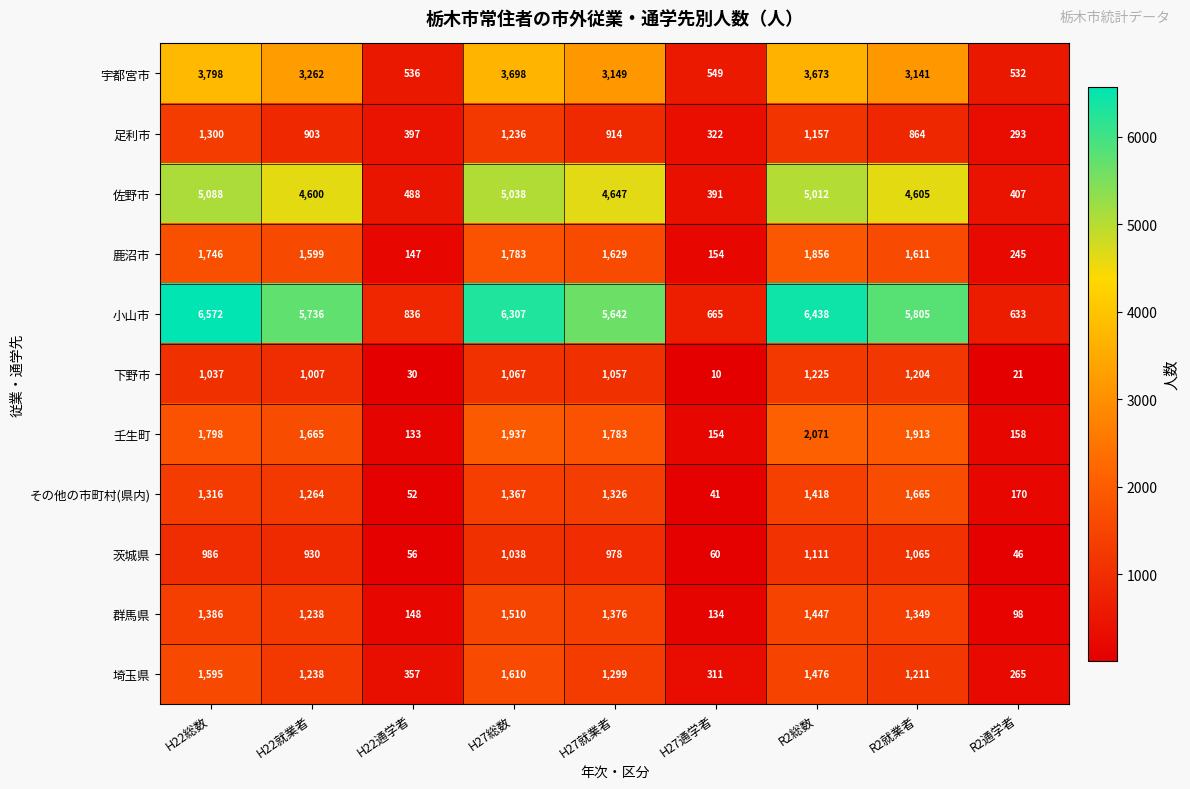

What is the difference between the 壬生町 values at R2就業者 and H22通学者?

1780